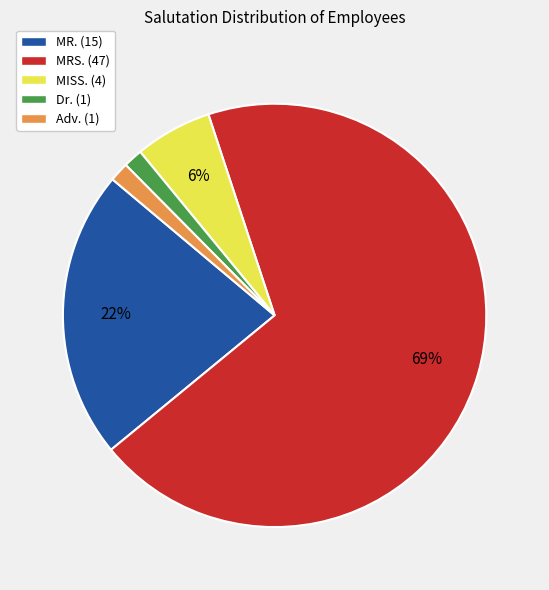

Count the number of slices in the pie.

5